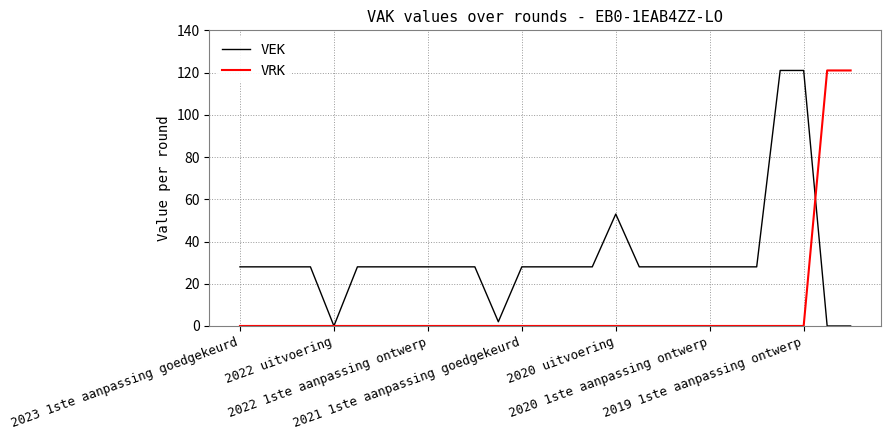

What are all the series names shown in the legend?

VEK, VRK